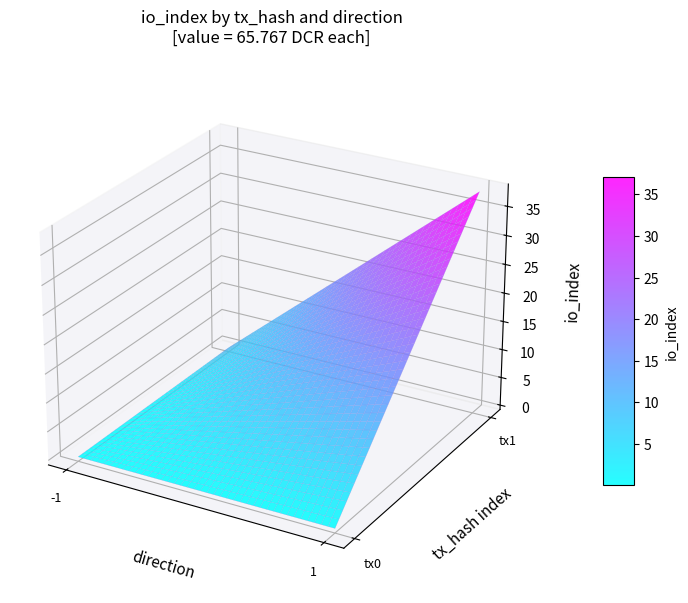

How many distinct data groups are displayed?

2